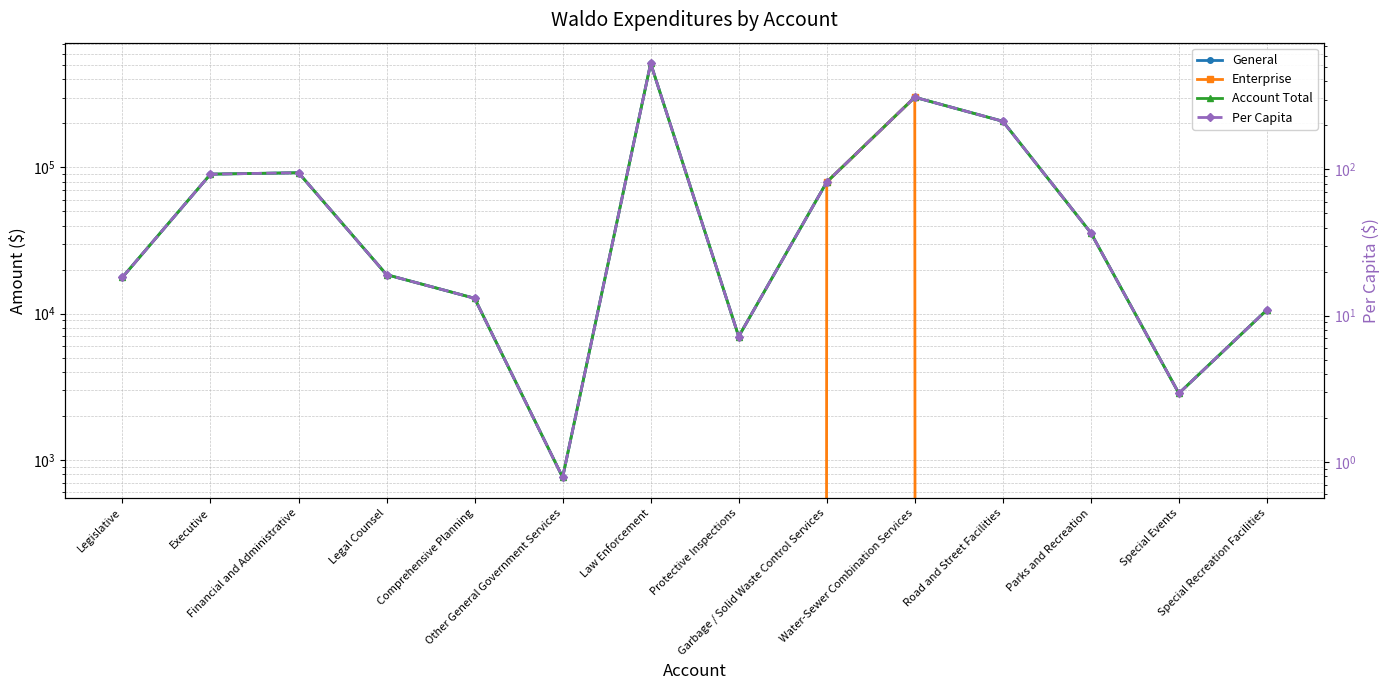

Count the number of categories in the chart.

14